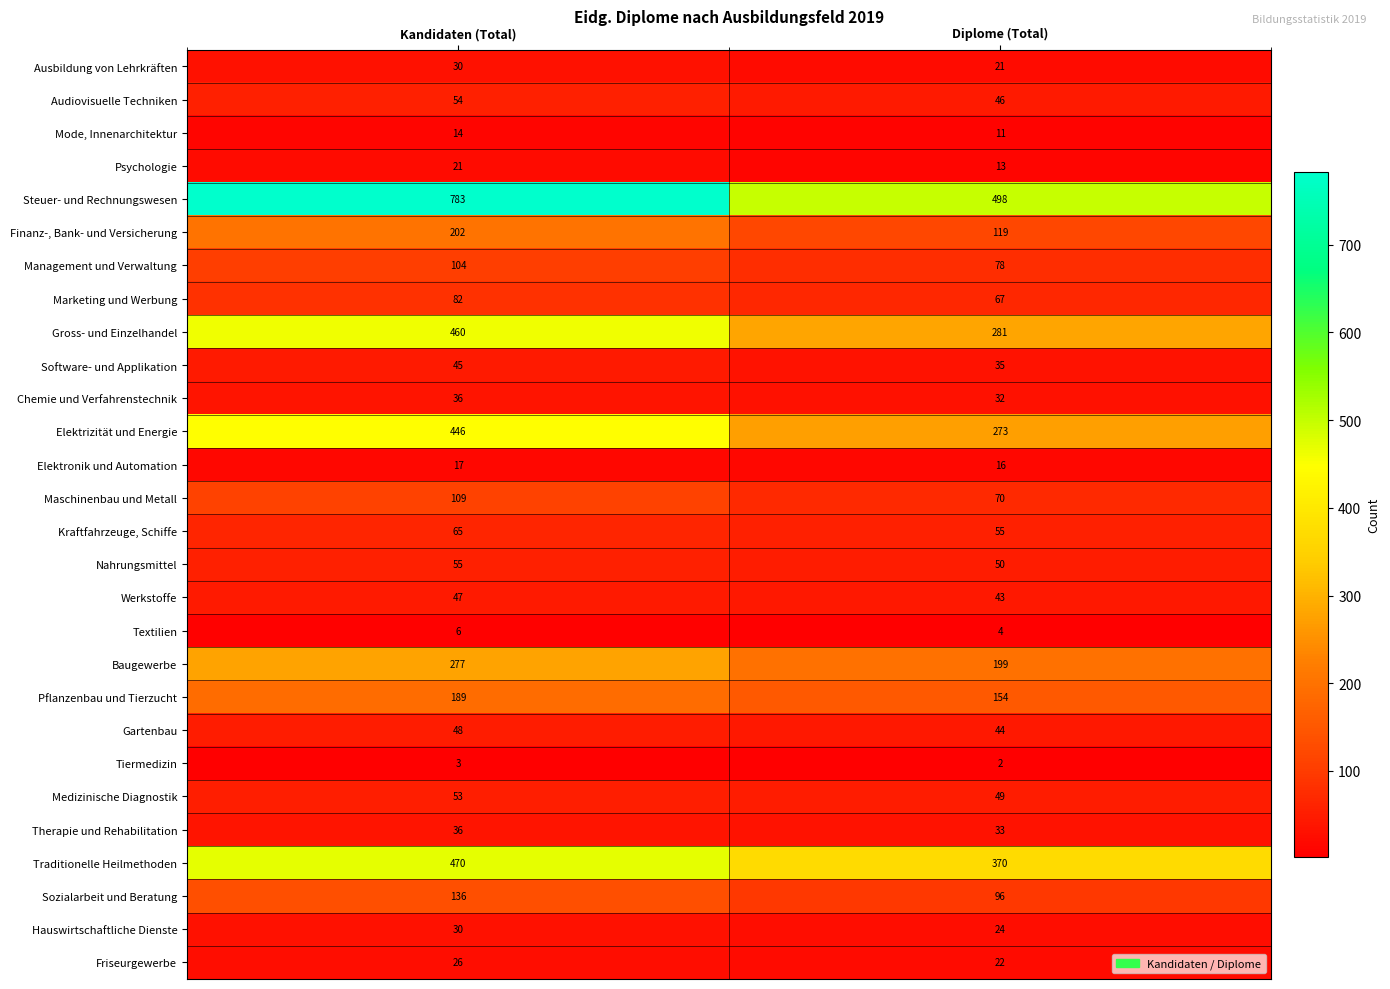

What is the approximate value of Psychologie at Kandidaten (Total)?

21